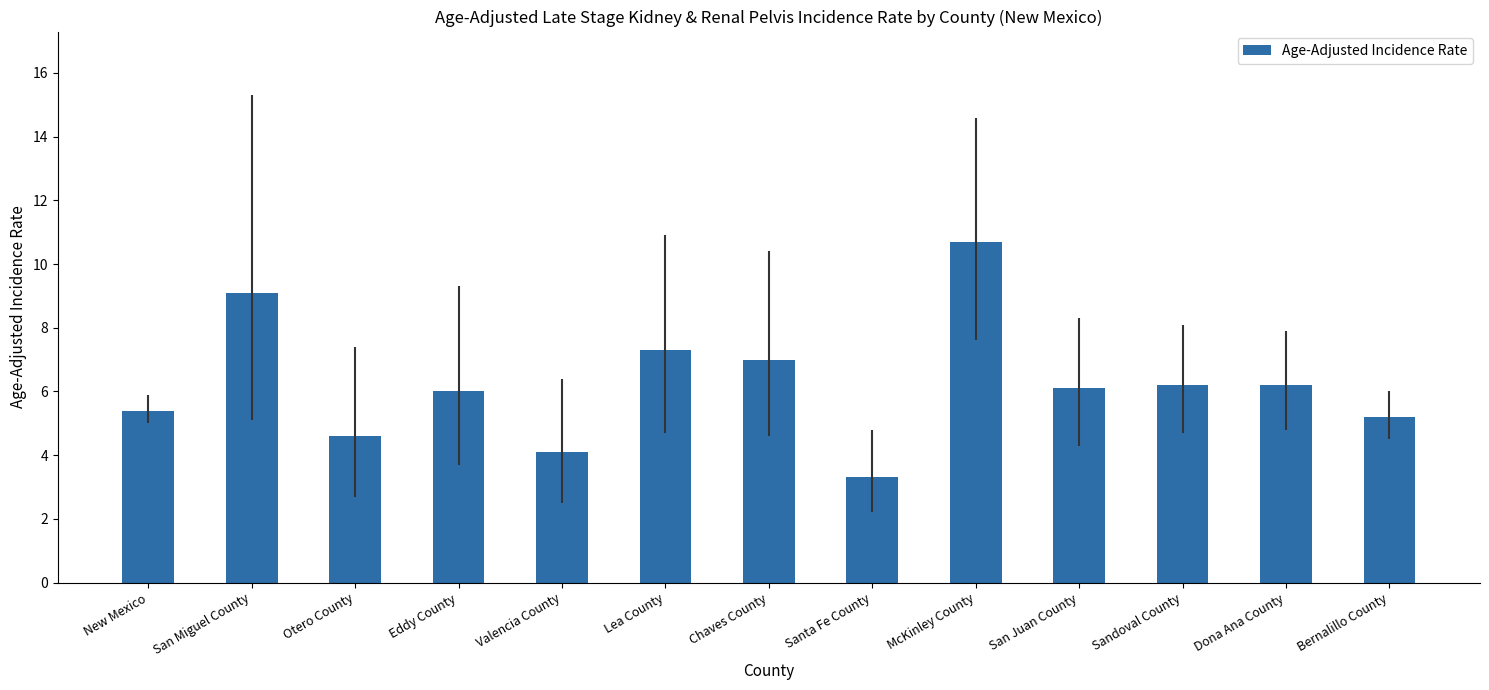

Reading right to left, transcribe all the data shown in this chart.

5.2	6.2	6.2	6.1	10.7	3.3	7.0	7.3	4.1	6.0	4.6	9.1	5.4